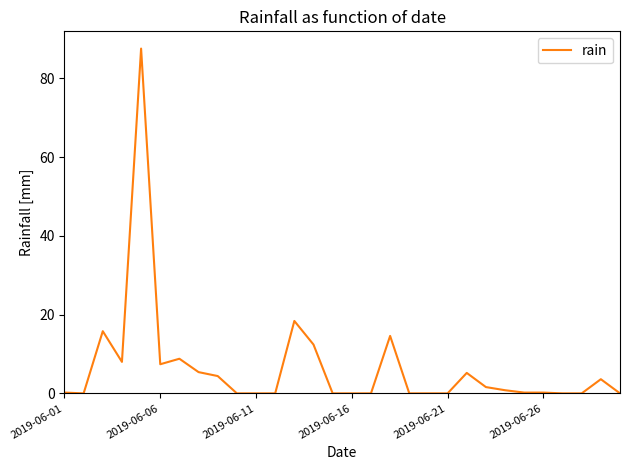

What is the greatest value displayed?

87.6